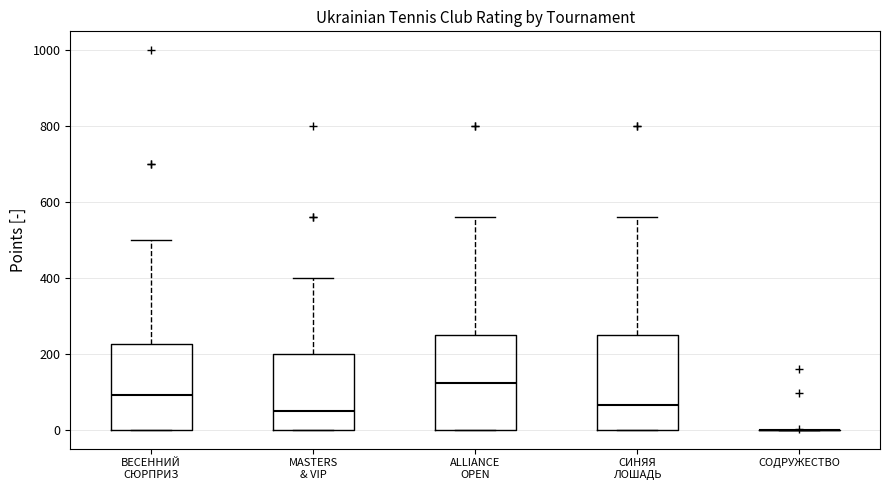

Reading left to right, transcribe this box plot: for each box, give where its median line is, the range the box spans, and where its two whiskers end, as read against the y-axis. The values are not printed on the chart, so give them approximately, as read against the axis.

ВЕСЕННИЙ СЮРПРИЗ: median 100, box 0 to 220, whiskers 0 to 500
MASTERS & VIP: median 40, box 0 to 200, whiskers 0 to 400
ALLIANCE OPEN: median 120, box 0 to 260, whiskers 0 to 560
СИНЯЯ ЛОШАДЬ: median 60, box 0 to 260, whiskers 0 to 560
СОДРУЖЕСТВО: box collapsed to a line at 0, whiskers 0 to 0